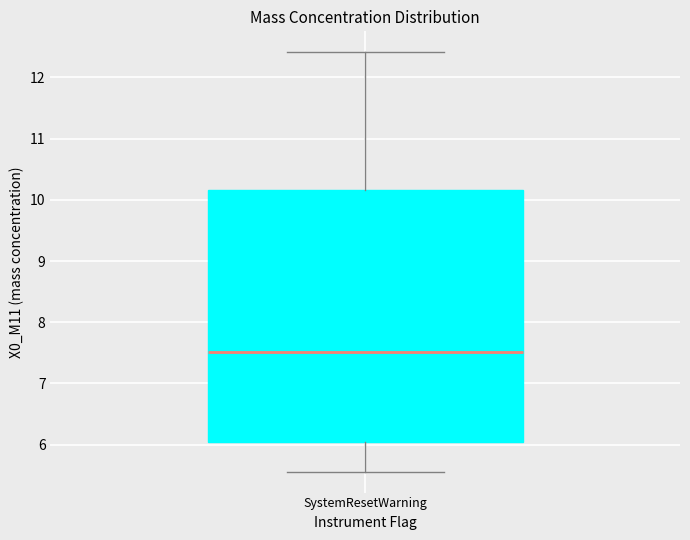

Read this box plot against the y-axis: the position of the median line, the range covered by the box, and the ends of both whiskers. The values are not printed on the chart, so give them approximately, as read against the axis.

median 7.5, box 6.0 to 10.2, whiskers 5.6 to 12.4